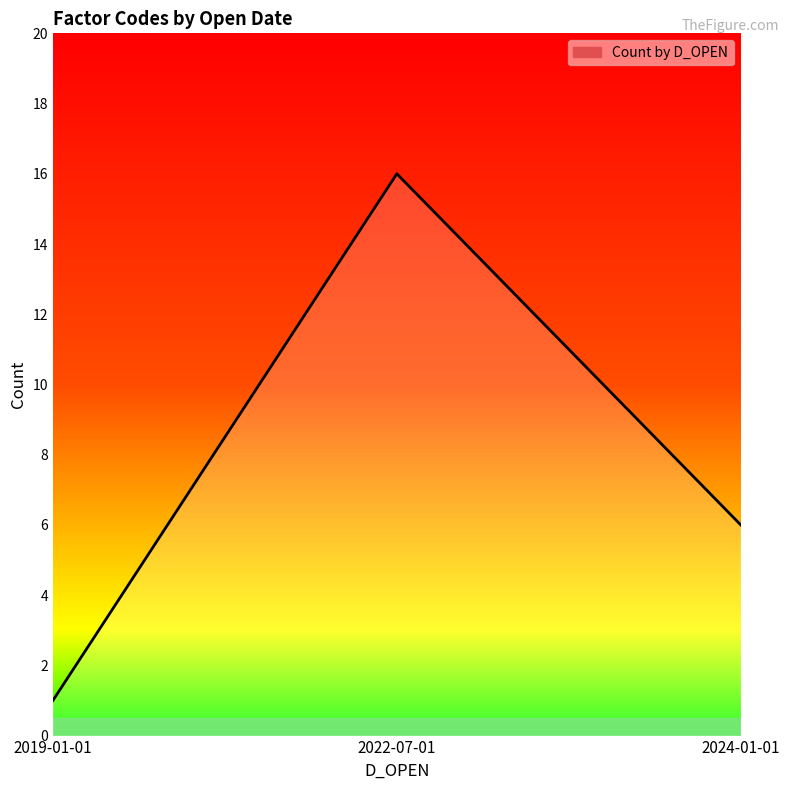

List the labels in order of value, smallest first.

2019-01-01, 2024-01-01, 2022-07-01